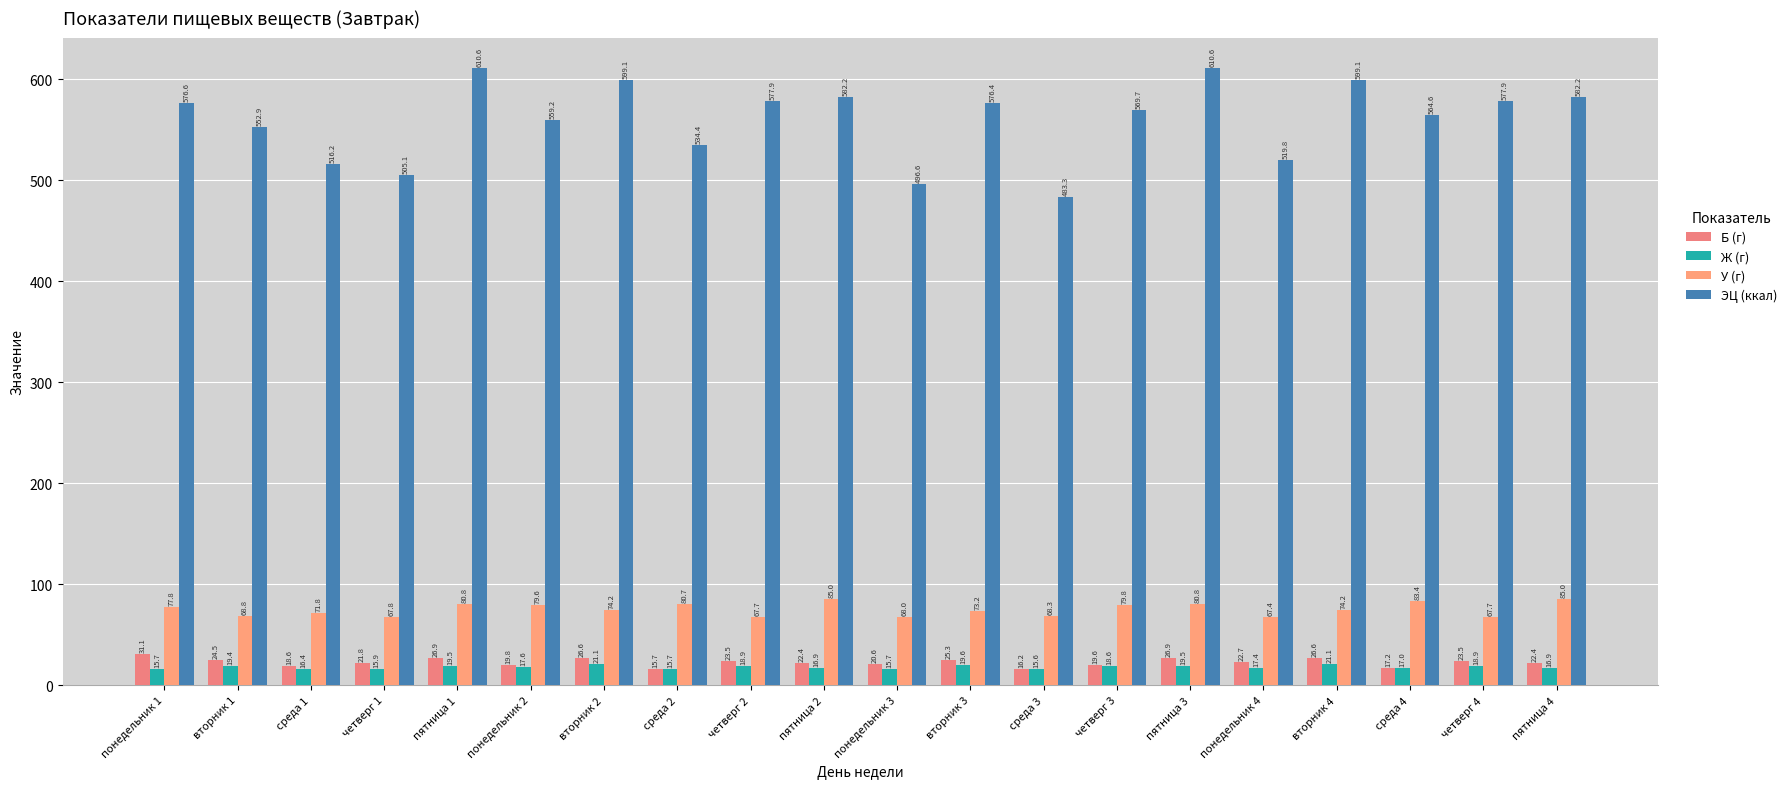

Between пятница 3 and вторник 1, which is larger?

пятница 3